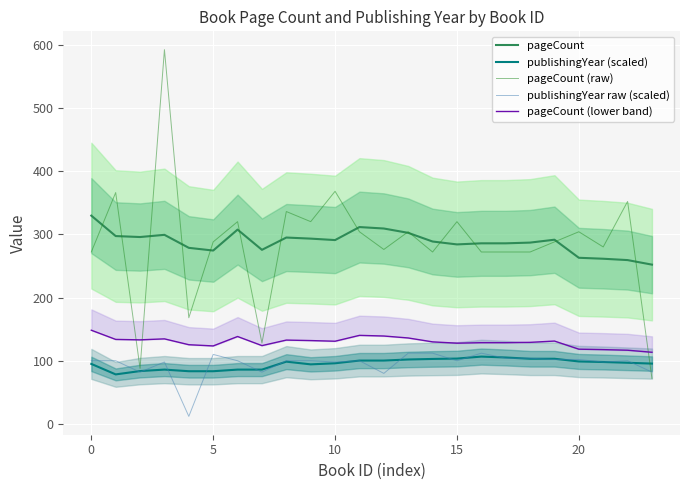

True or false: pageCount (raw) has more than 2 interior local peaks.

True